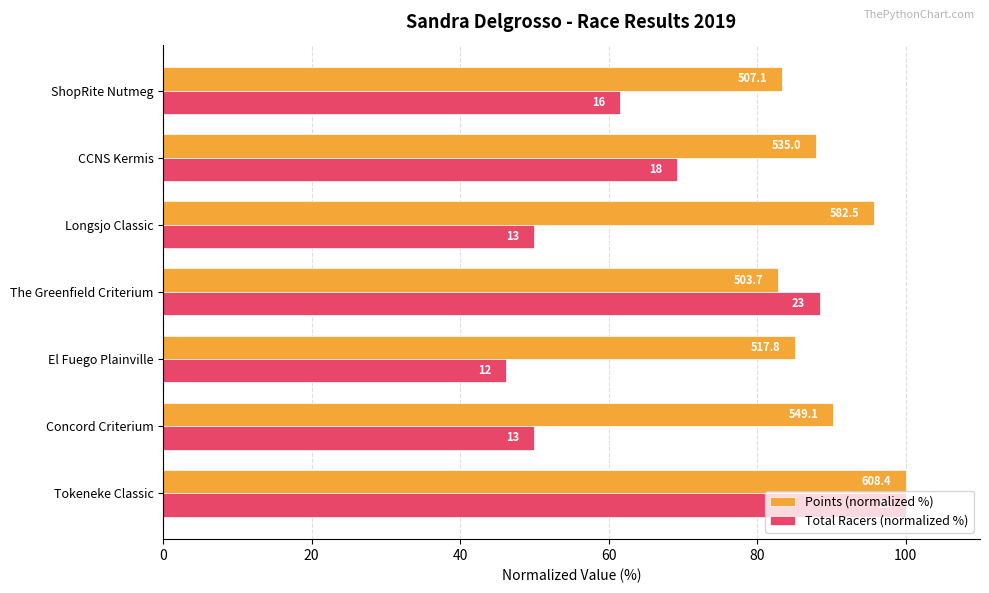

What is the difference between the maximum and minimum values in the Points (normalized %) series?

17.2